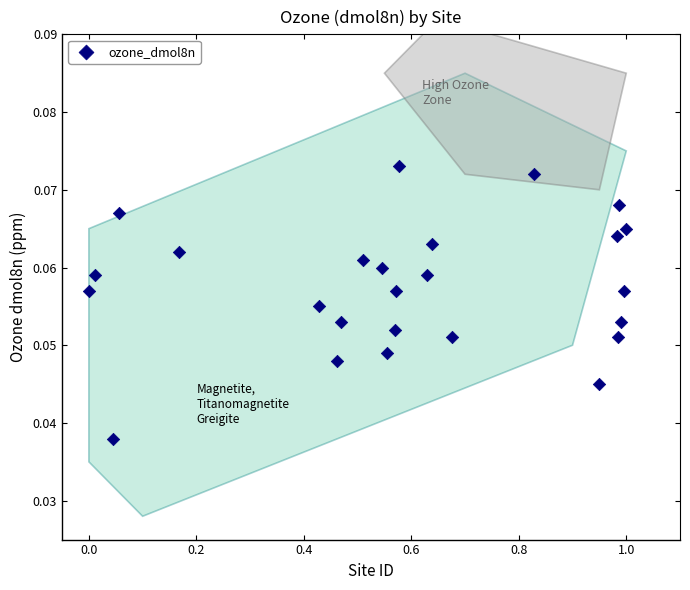

What is the range of X values (max minus min)?

1.0